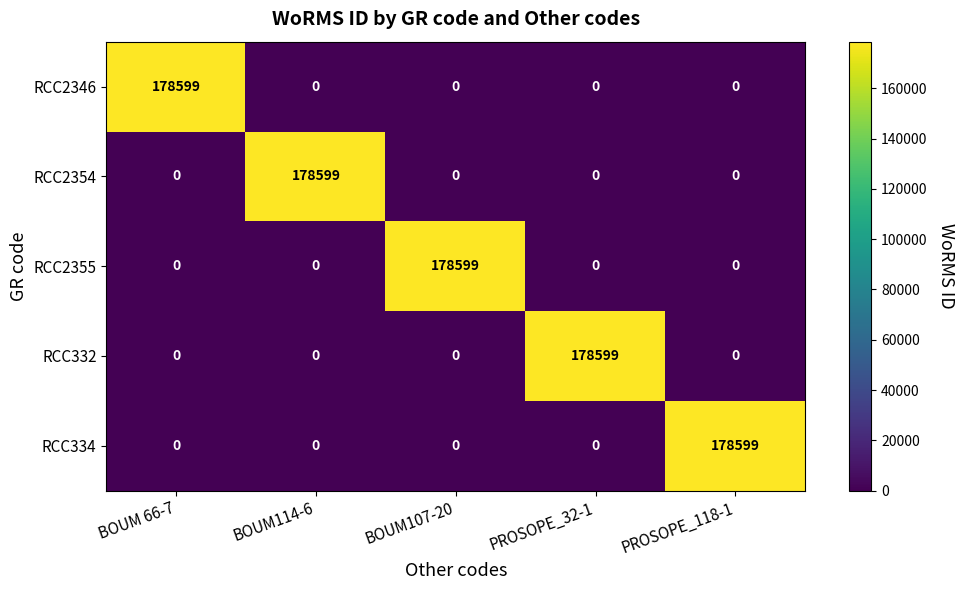

The RCC332 series shows 178599 at PROSOPE_32-1. True or false?

True